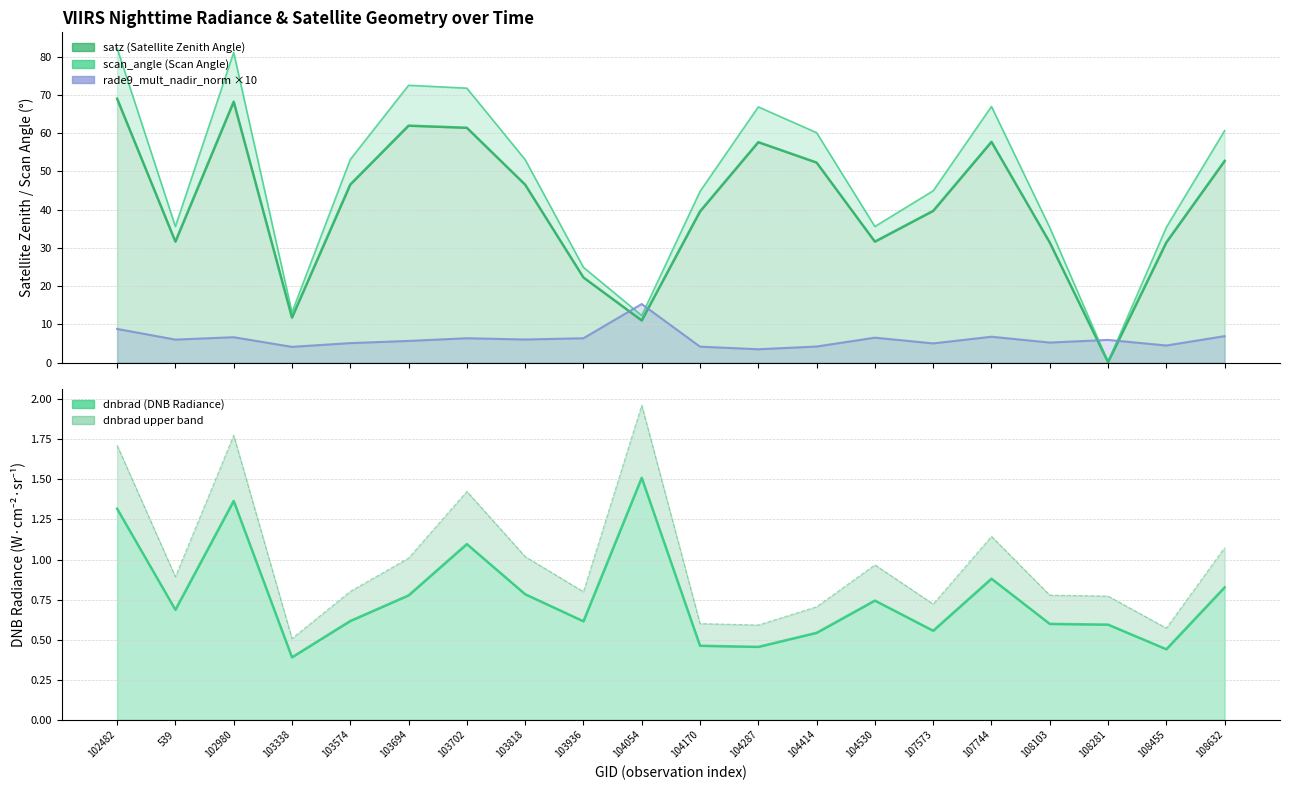

What are all the series names shown in the legend?

satz, scan_angle, rade9_mult_nadir_norm, dnbrad, dnbrad upper band